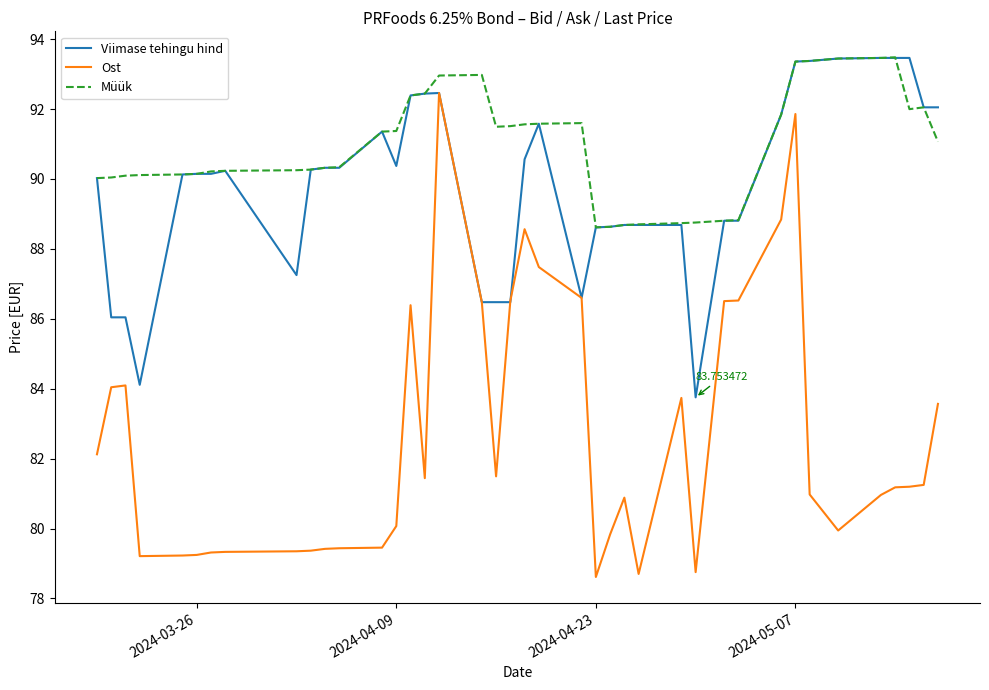

Which series has the largest total across all categories?

Müük